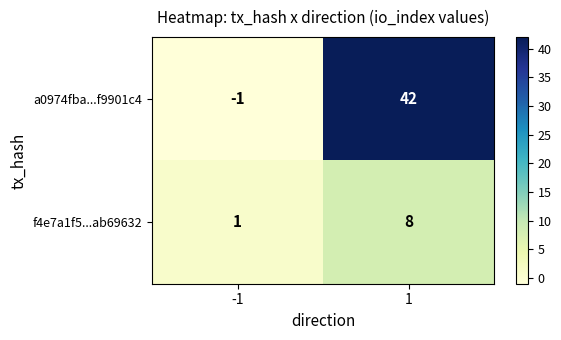

What is the sum of all f4e7a1f5...ab69632 values?

9